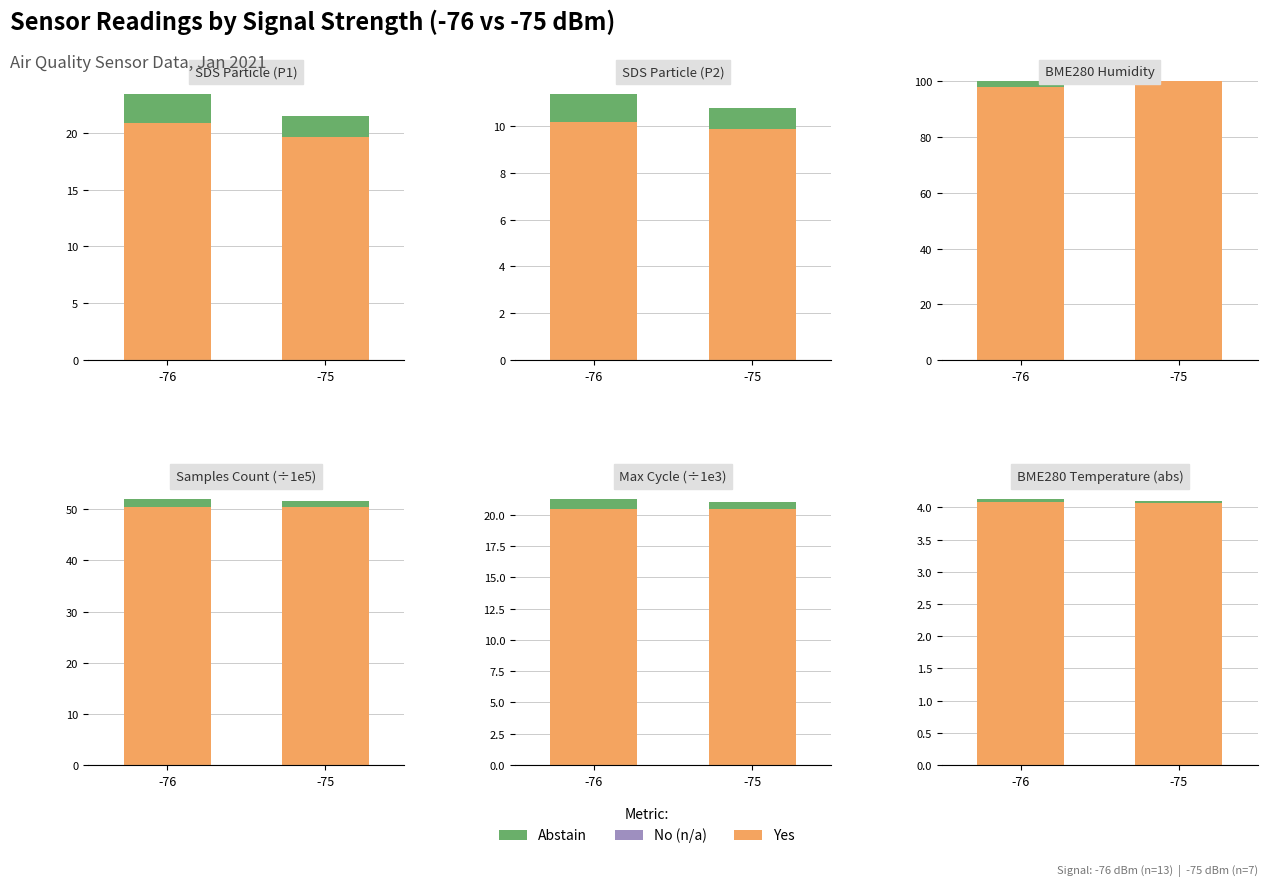

At -76, list the series in order from smallest to largest.

Abstain, Yes